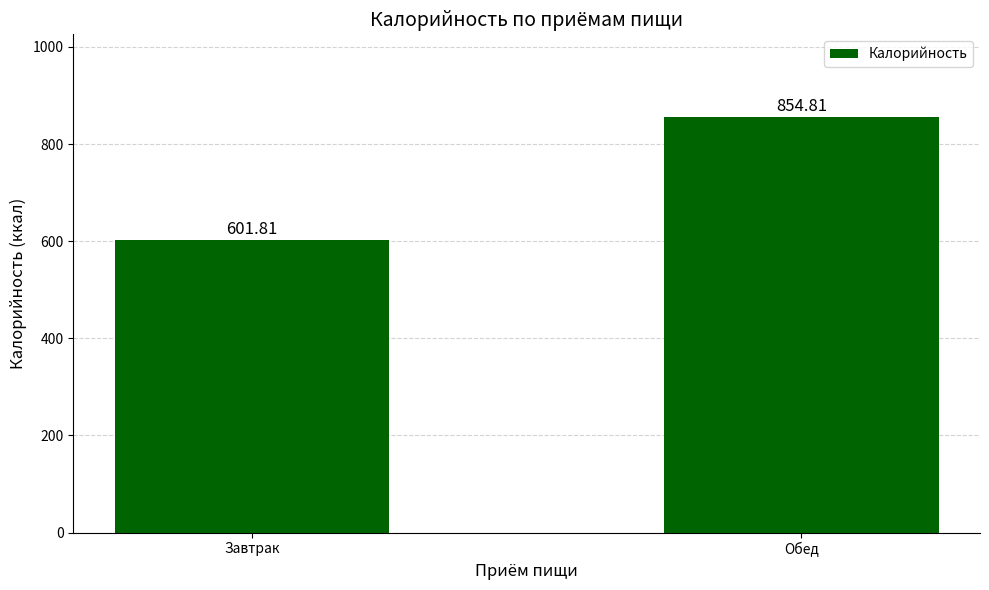

What is the value of the 2nd bar from the left?

854.8